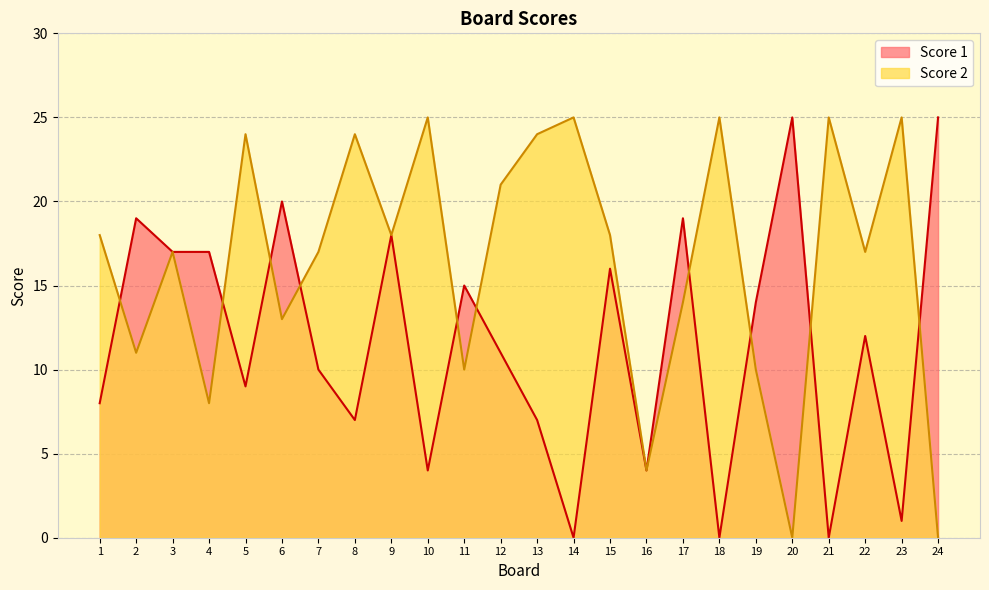

Reading right to left, extract all data points from this chart.

Score 1: 24=25	23=1	22=12	21=0	20=25	19=14	18=0	17=19	16=4	15=16	14=0	13=7	12=11	11=15	10=4	9=18	8=7	7=10	6=20	5=9	4=17	3=17	2=19	1=8
Score 2: 24=0	23=25	22=17	21=25	20=0	19=10	18=25	17=14	16=4	15=18	14=25	13=24	12=21	11=10	10=25	9=18	8=24	7=17	6=13	5=24	4=8	3=17	2=11	1=18